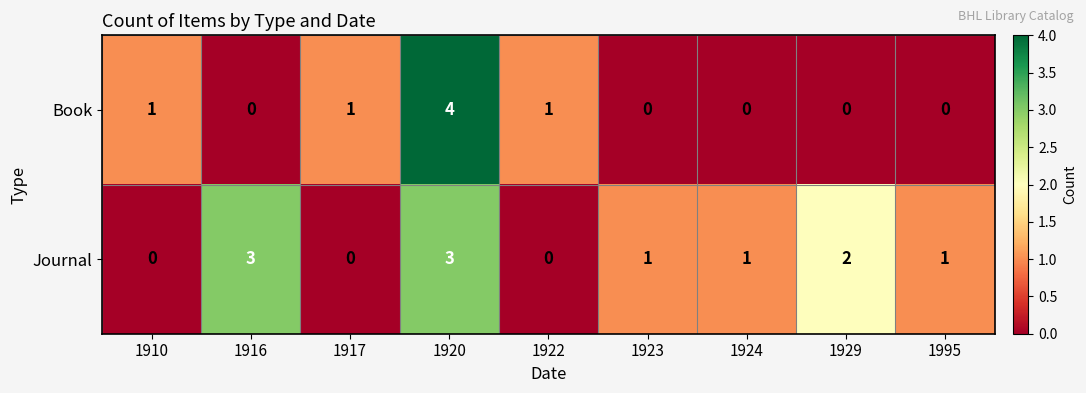

Count the number of categories in the chart.

9